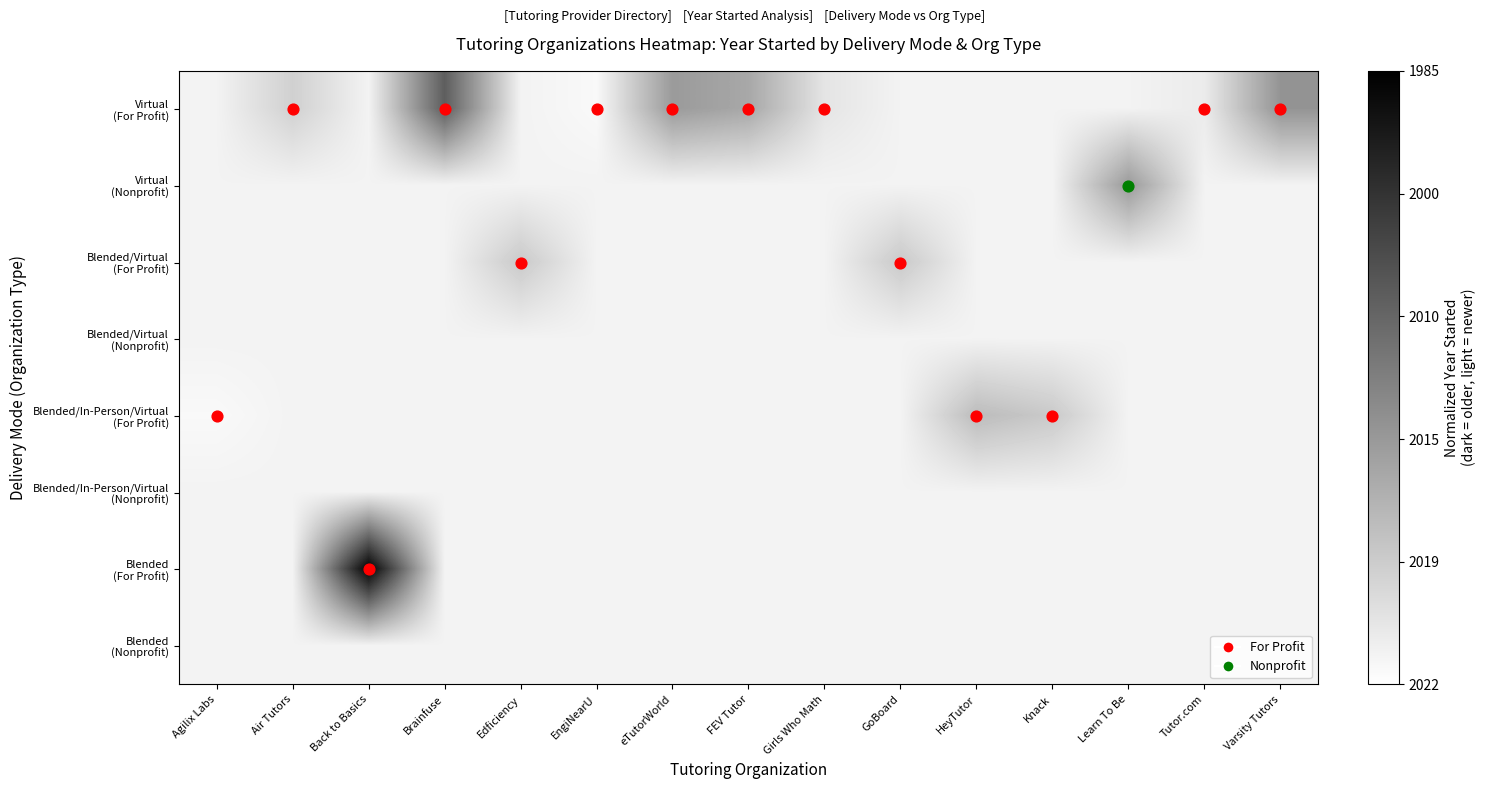

Which series has the largest range (max minus min)?

Blended (For Profit)